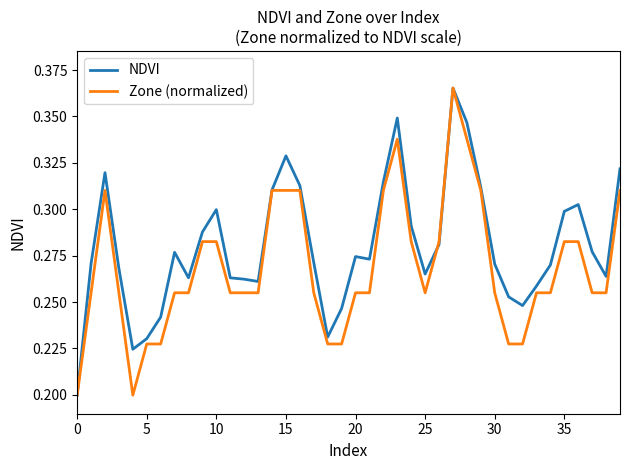

What are all the series names shown in the legend?

NDVI, Zone (normalized)